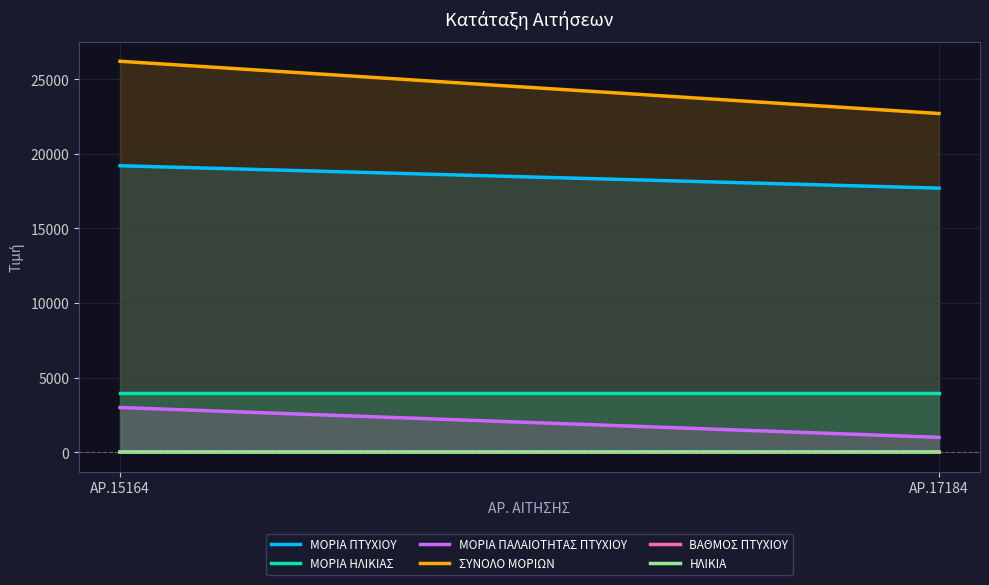

Count the ΜΟΡΙΑ ΠΑΛΑΙΟΤΗΤΑΣ ΠΤΥΧΙΟΥ values in the range 1000 to 3000.

2